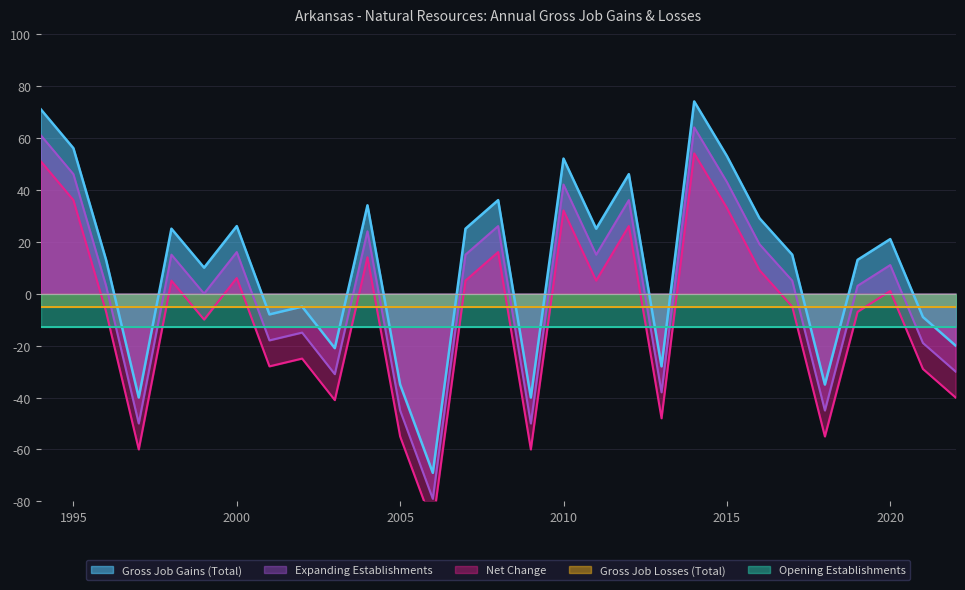

How many values in Gross Job Gains (Total) are above zero?

18